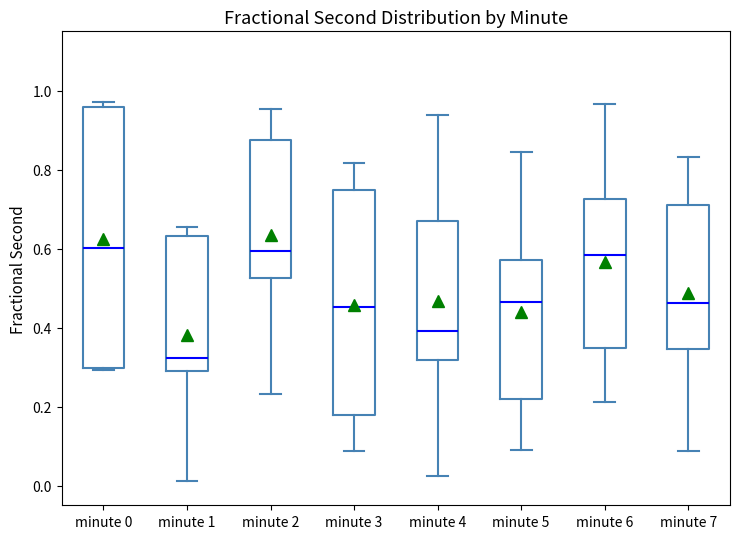

Reading left to right, read every box against the y-axis: the position of its median line, the range the box covers, and the ends of its whiskers. The values are not printed on the chart, so give them approximately, as read against the axis.

minute 0: median 0.60, box 0.30 to 0.96, whiskers 0.30 to 0.98
minute 1: median 0.32, box 0.28 to 0.64, whiskers 0.02 to 0.66
minute 2: median 0.60, box 0.52 to 0.88, whiskers 0.24 to 0.96
minute 3: median 0.46, box 0.18 to 0.74, whiskers 0.08 to 0.82
minute 4: median 0.40, box 0.32 to 0.68, whiskers 0.02 to 0.94
minute 5: median 0.46, box 0.22 to 0.58, whiskers 0.10 to 0.84
minute 6: median 0.58, box 0.34 to 0.72, whiskers 0.22 to 0.96
minute 7: median 0.46, box 0.34 to 0.70, whiskers 0.08 to 0.84